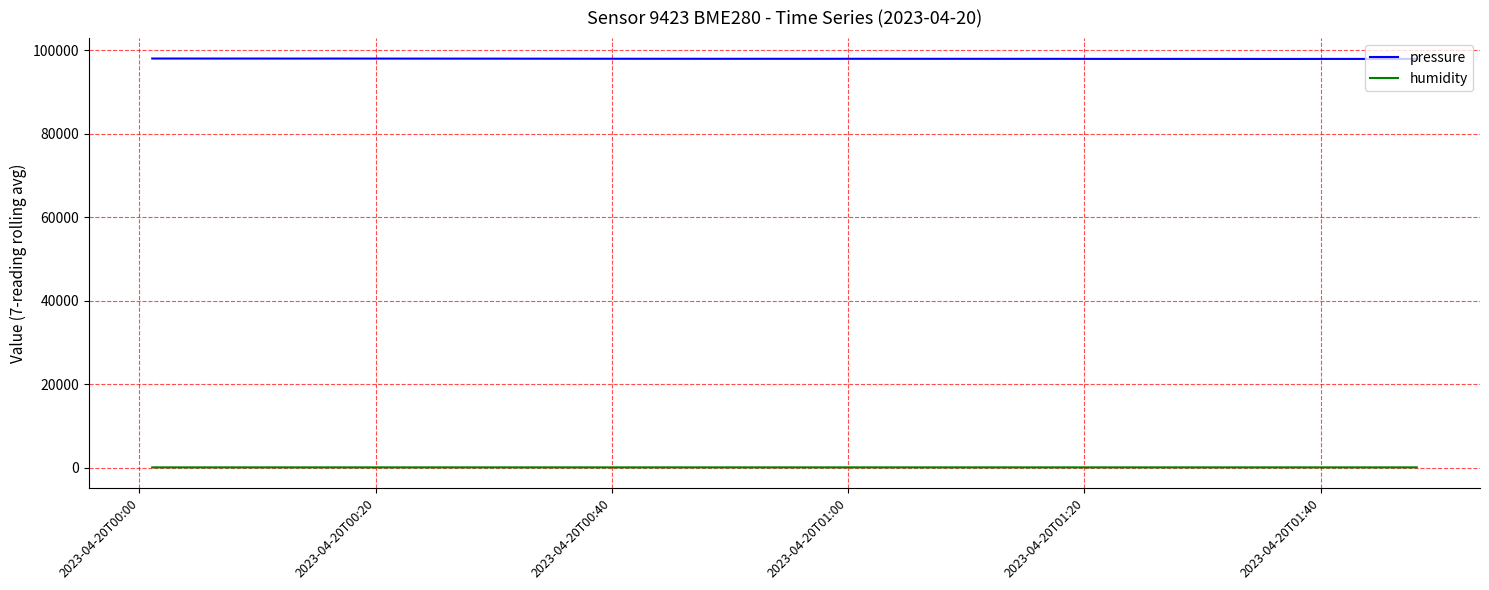

List the series in order of their overall mean, highest first.

pressure, humidity